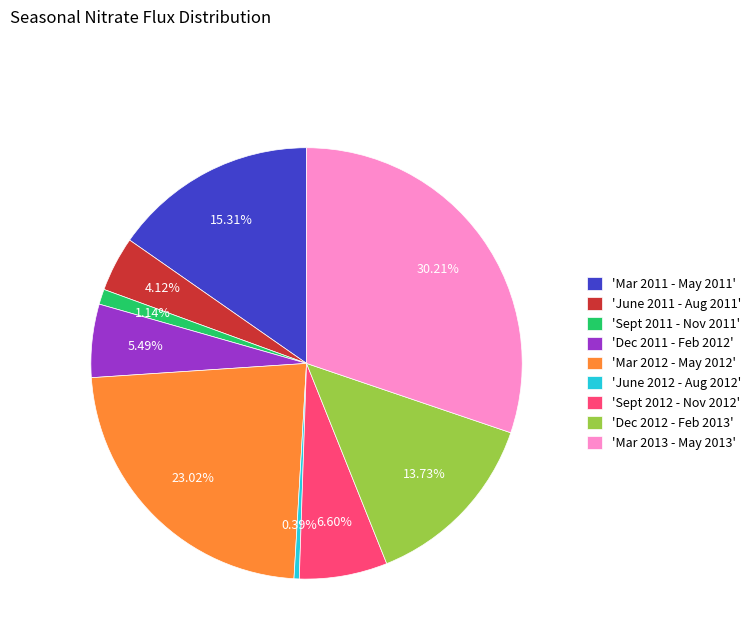

Is the sum of 'June 2011 - Aug 2011' and 'June 2012 - Aug 2012' greater than half?

No